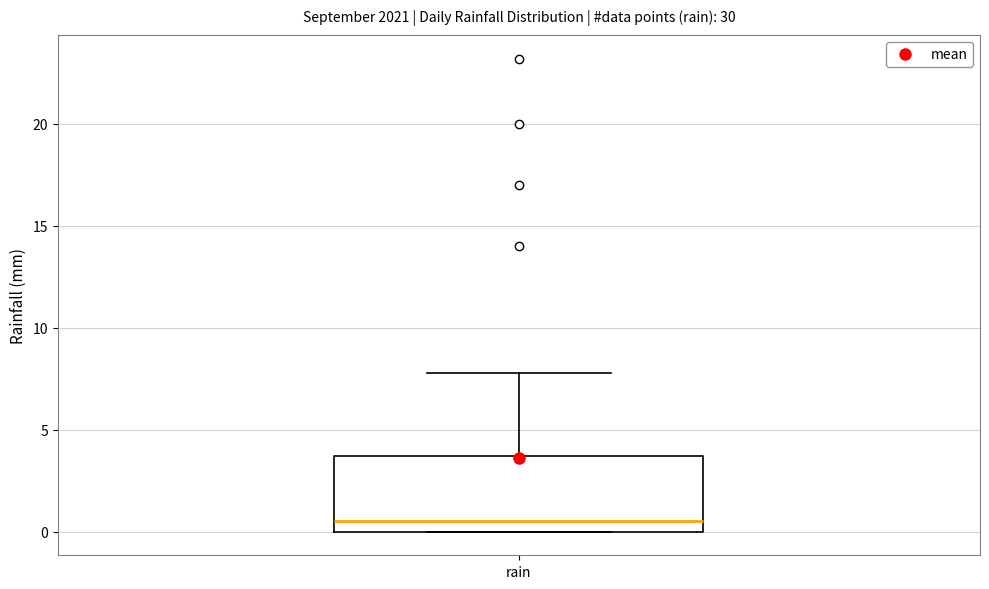

Read this box plot against the y-axis: the position of the median line, the range covered by the box, and the ends of both whiskers. The values are not printed on the chart, so give them approximately, as read against the axis.

median 0.5, box 0.0 to 3.5, whiskers 0.0 to 8.0